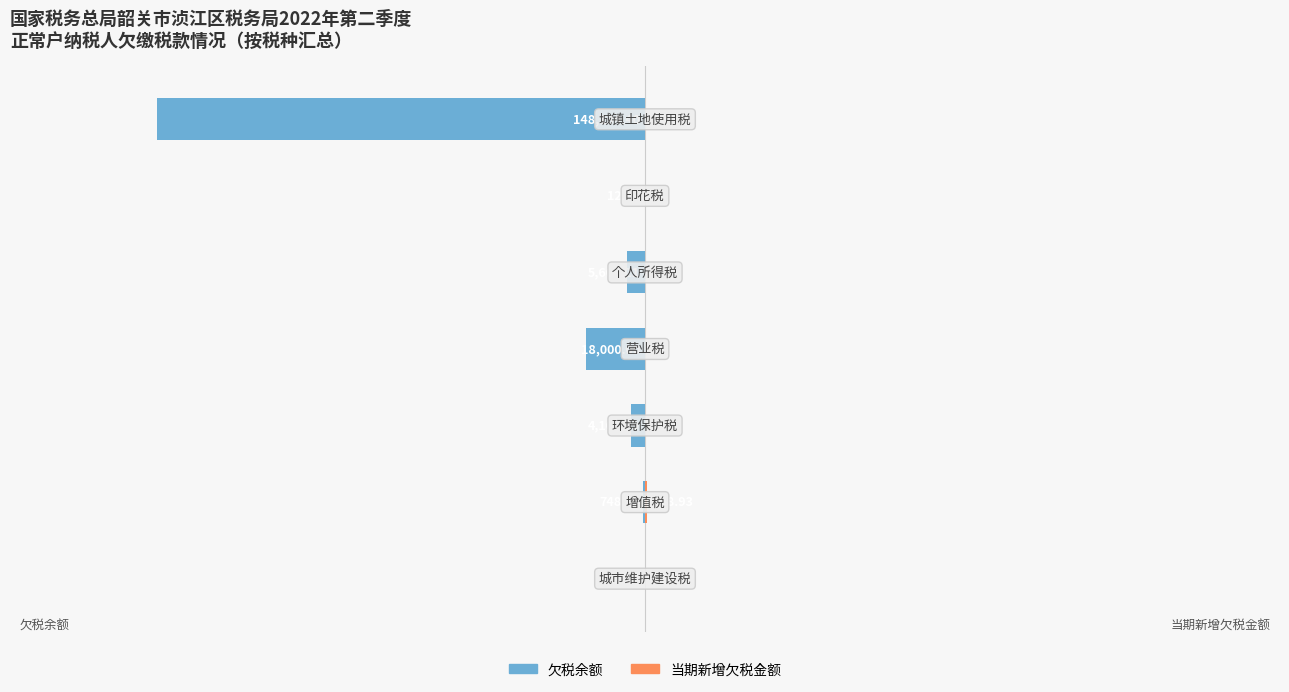

How many bars are there in each group?

2